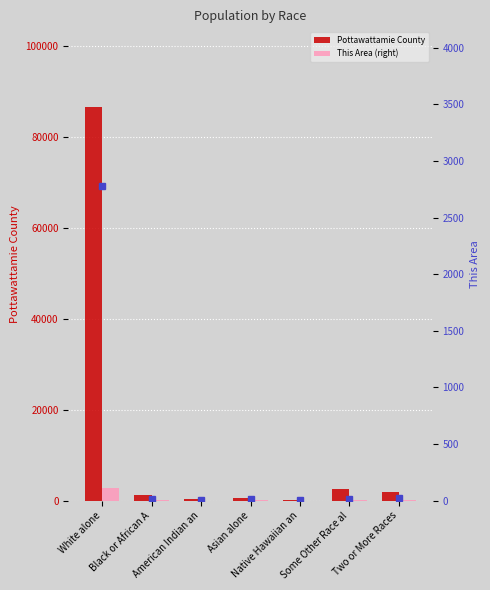

Rank the series by their maximum value, from lowest to highest.

This Area, This Area (right), Pottawattamie County